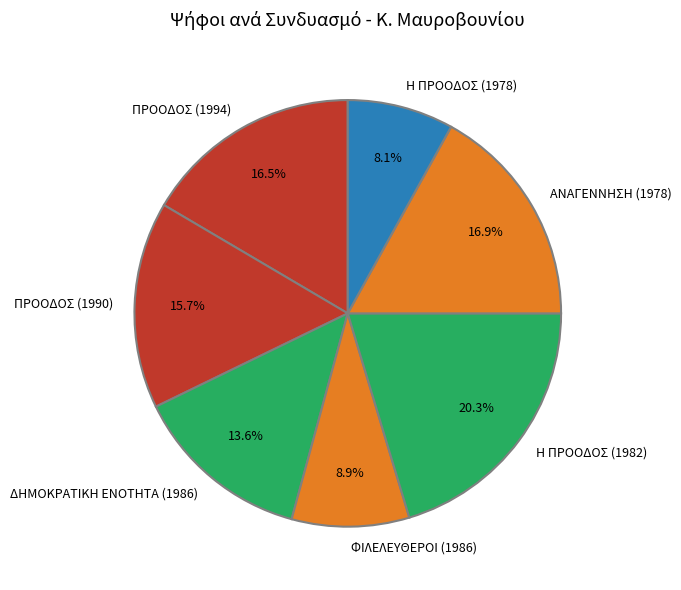

Do ΑΝΑΓΕΝΝΗΣΗ (1978) and ΦΙΛΕΛΕΥΘΕΡΟΙ (1986) together represent more than half of the pie?

No